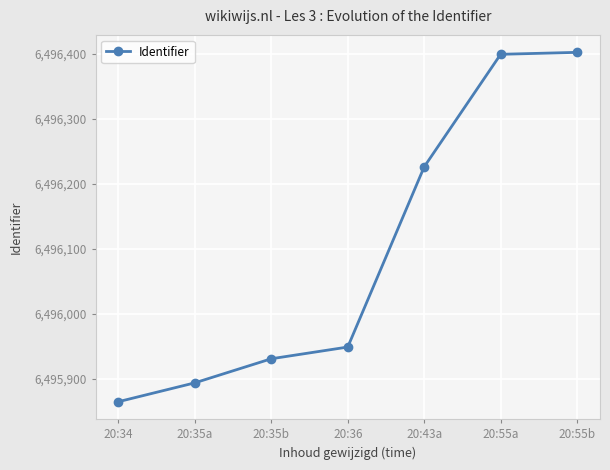

How many series are shown in this chart?

1